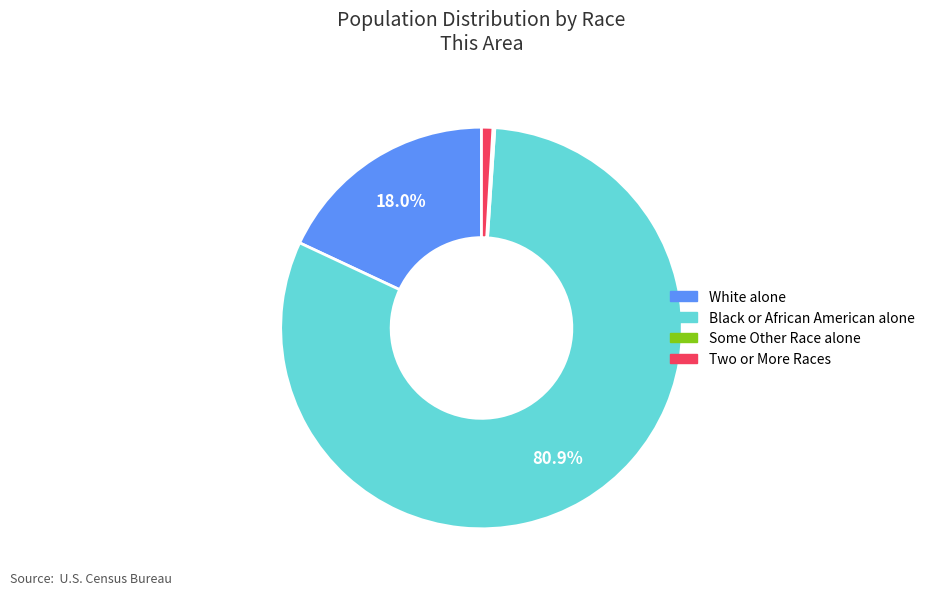

Does any single category account for the majority?

Yes